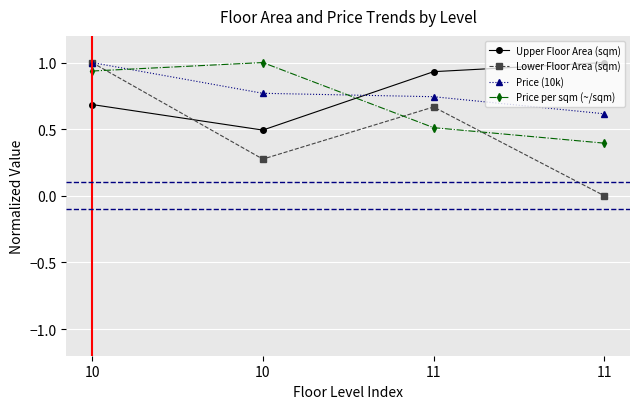

Reading left to right, list all the values displayed in this chart.

Upper Floor Area (sqm): 10=0.7	10=0.5	11=0.9	11=1.0
Lower Floor Area (sqm): 10=1.0	10=0.3	11=0.7	11=0.0
Price (10k): 10=1.0	10=0.8	11=0.7	11=0.6
Price per sqm (~/sqm): 10=0.9	10=1.0	11=0.5	11=0.4